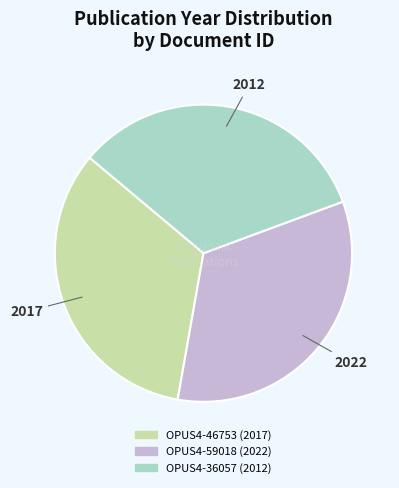

Is the sum of OPUS4-59018 and OPUS4-36057 greater than half?

Yes